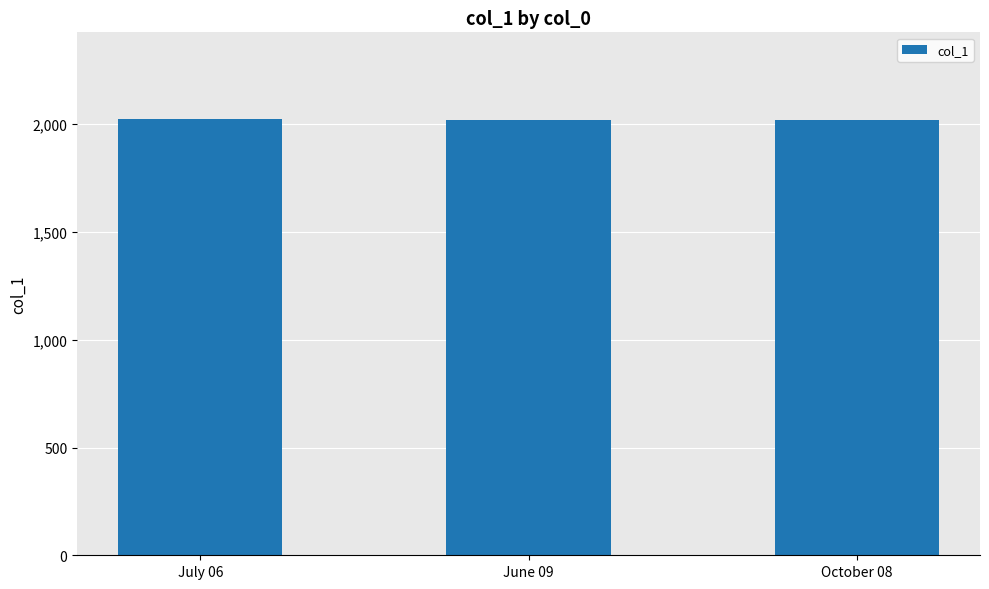

Are the bars grouped side by side (vs. stacked)?

No